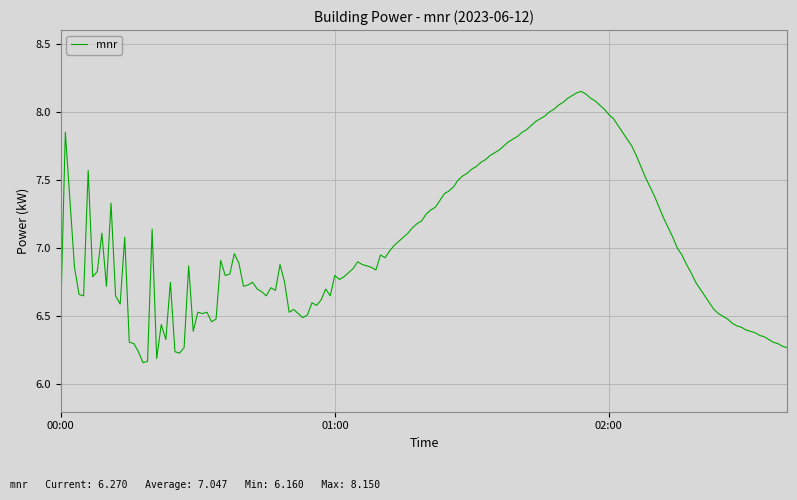

True or false: the data shows 11.9 at 01:00.

False